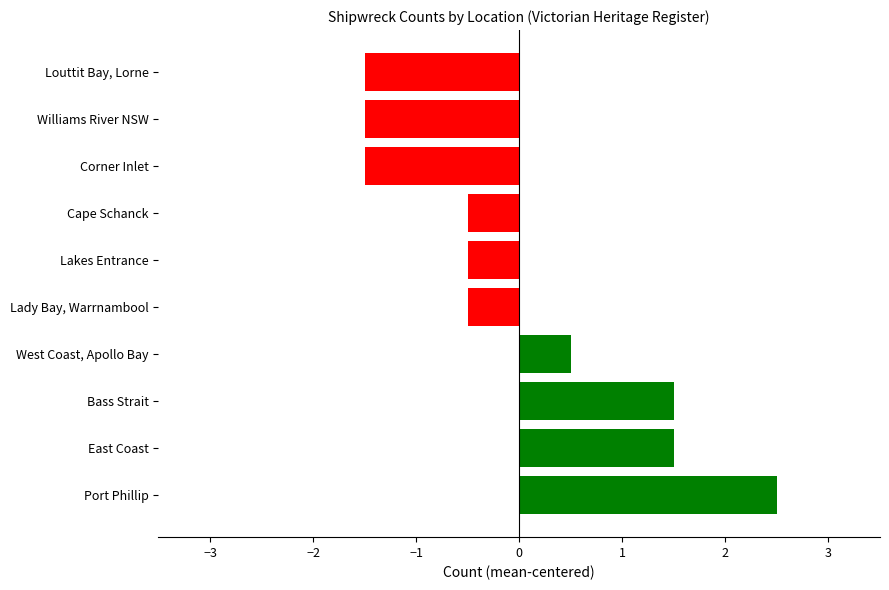

Between Lakes Entrance and Corner Inlet, which is larger?

Lakes Entrance